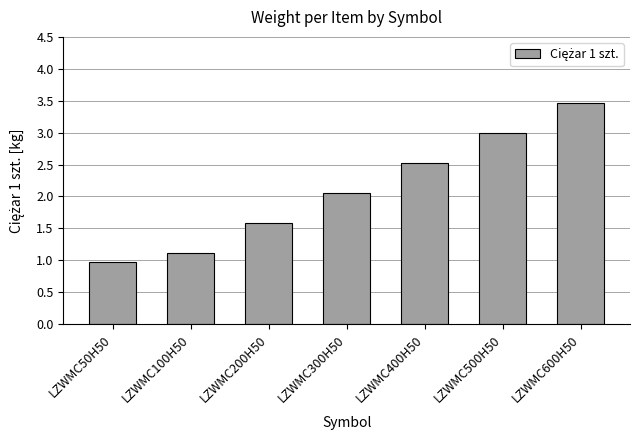

Which label corresponds to the largest value in the chart?

LZWMC600H50